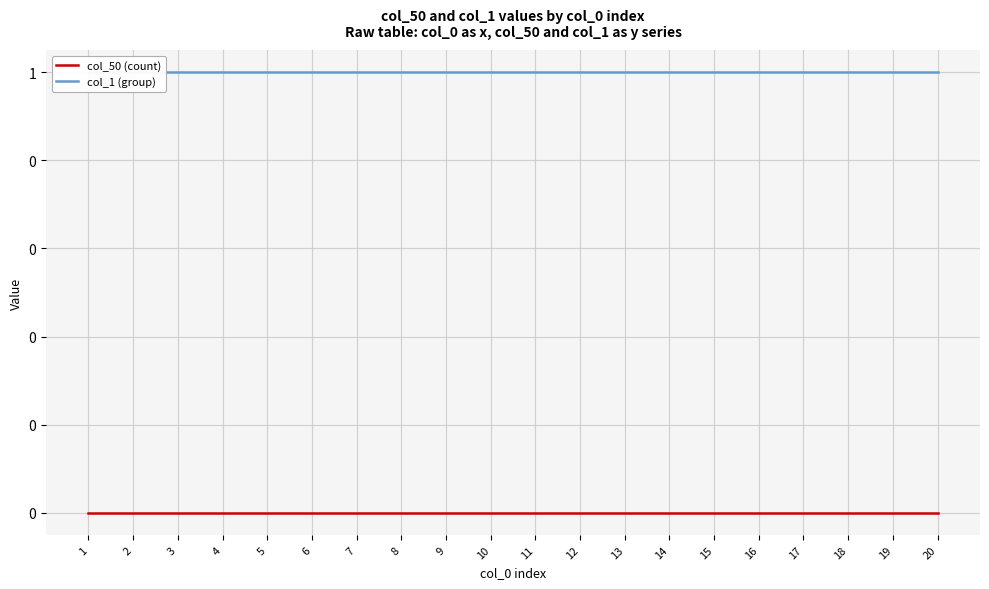

How many data points does each series have?

20